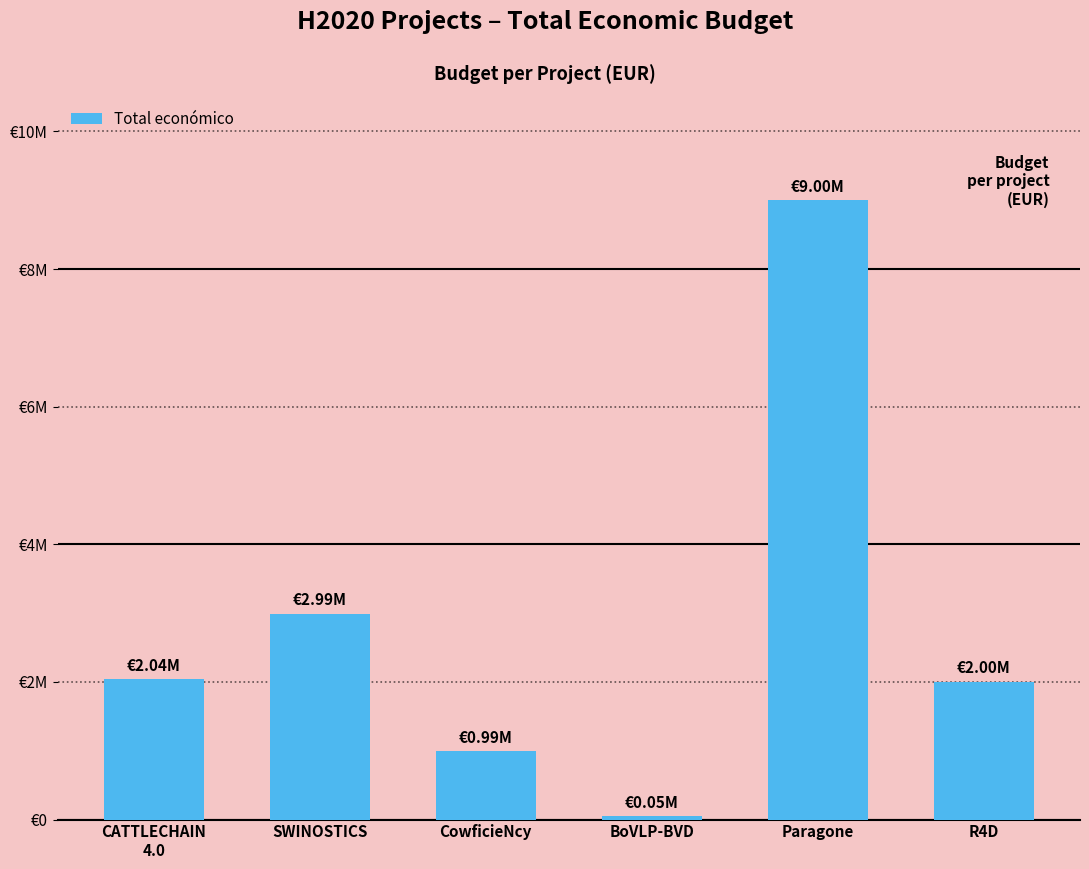

Rank the categories by value from lowest to highest.

BoVLP-BVD, CowficieNcy, R4D, CATTLECHAIN
4.0, SWINOSTICS, Paragone